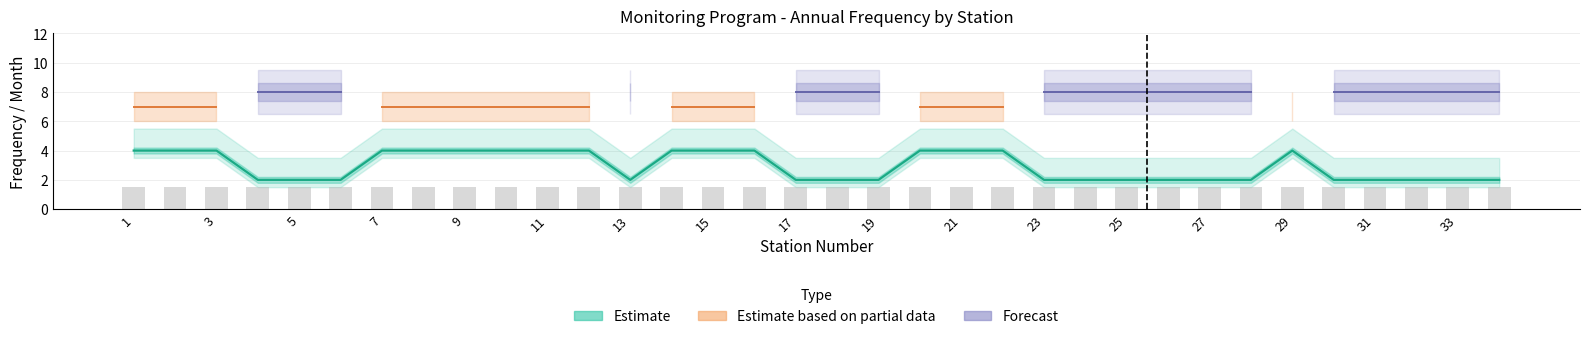

The Estimate series shows 3.1 at 7. True or false?

False